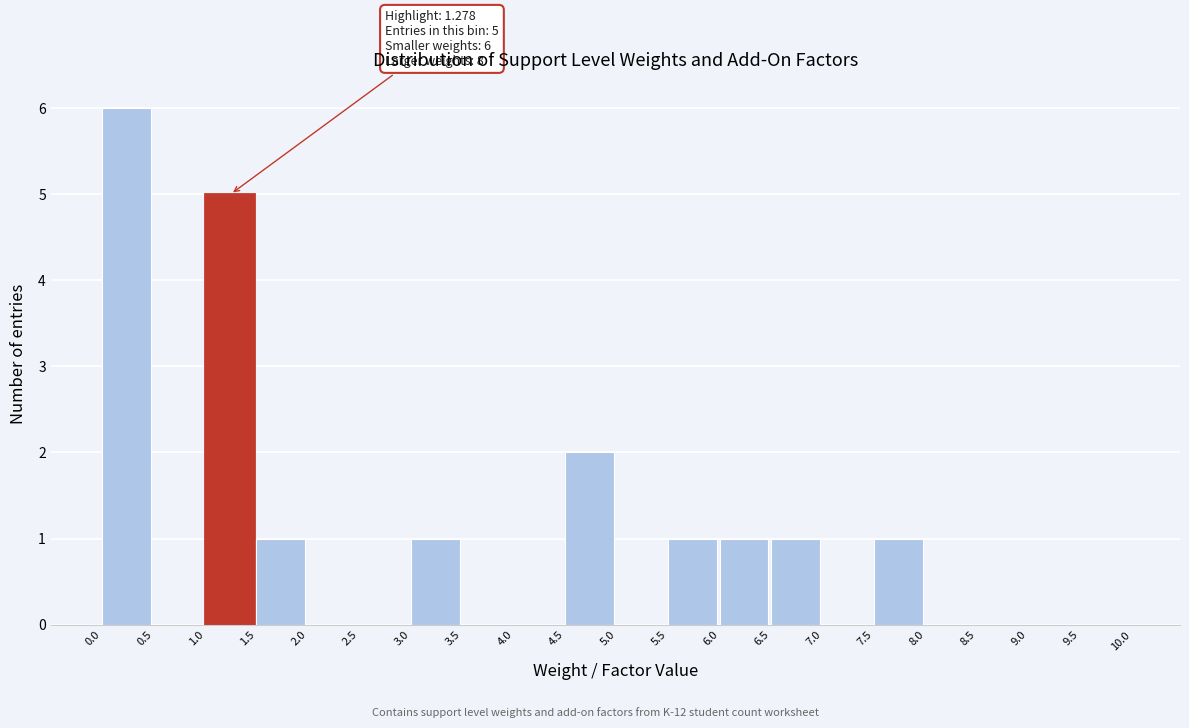

Over which range of the x-axis is the bar tallest?

0.0 to 0.5